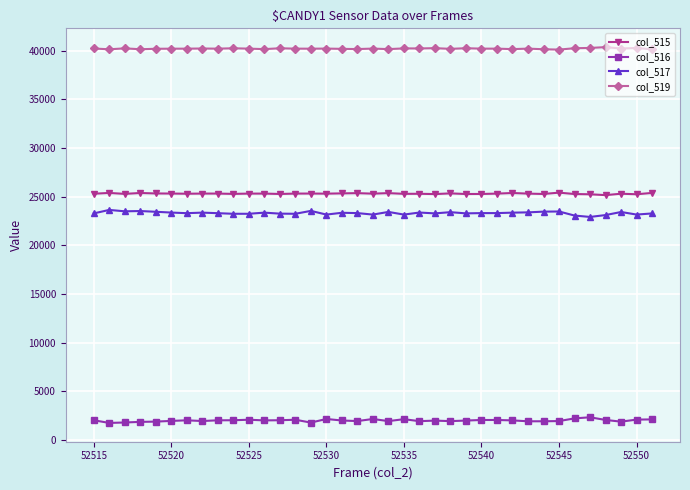

How many values in the col_519 series are below 40217?

16